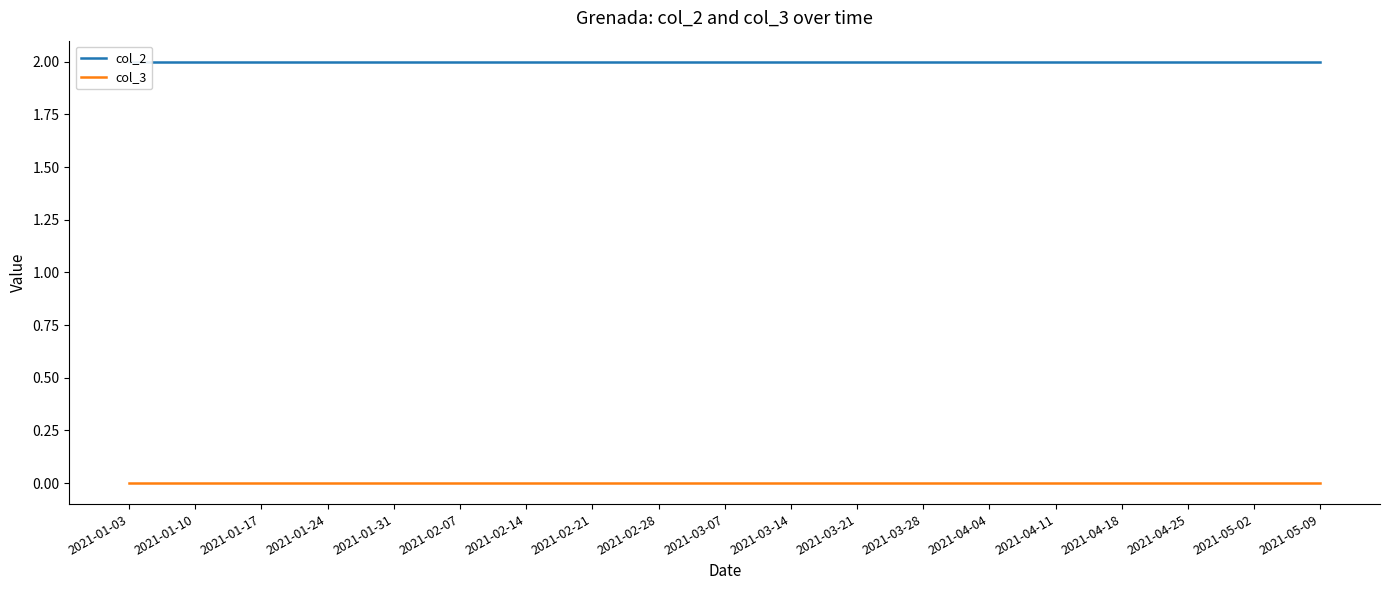

At which label is col_2 closest to 2?

2021-01-03